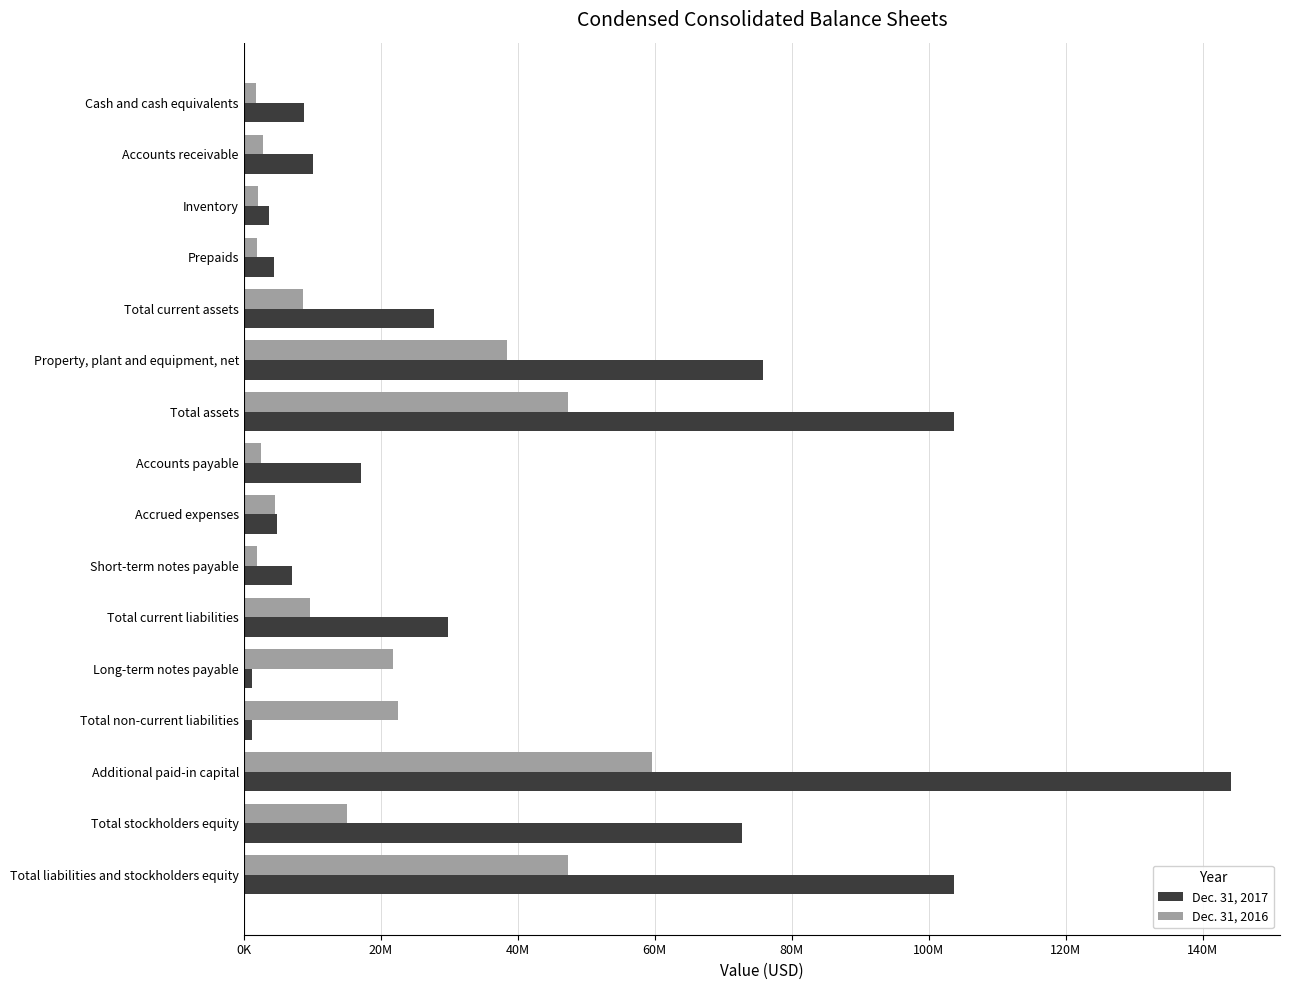

What are all the series names shown in the legend?

Dec. 31, 2017, Dec. 31, 2016